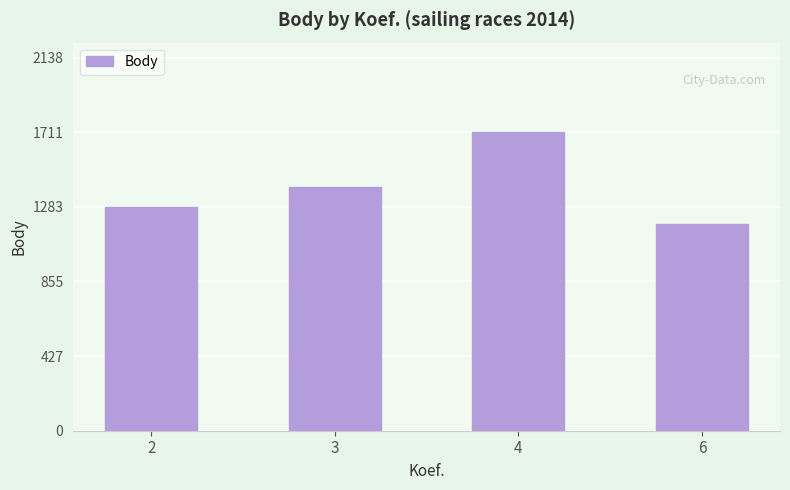

What is the sum of the values at 3 and 6?

2584